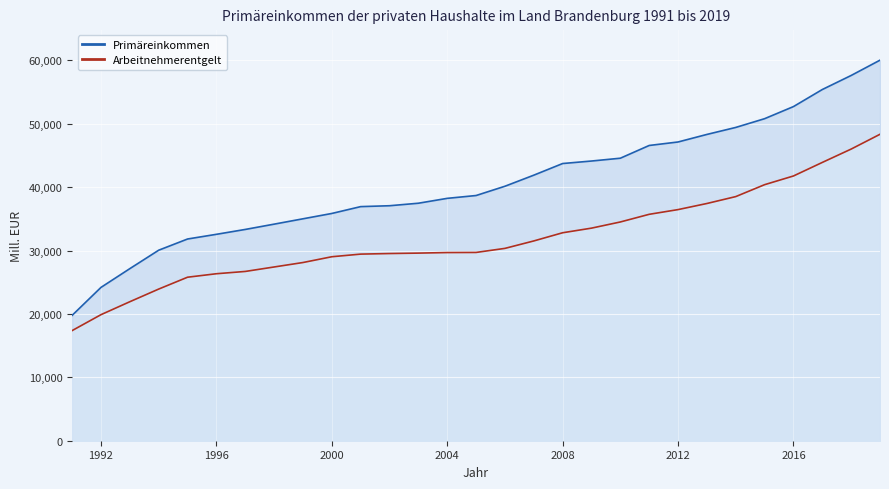

True or false: Arbeitnehmerentgelt and Primäreinkommen cross at least once.

False